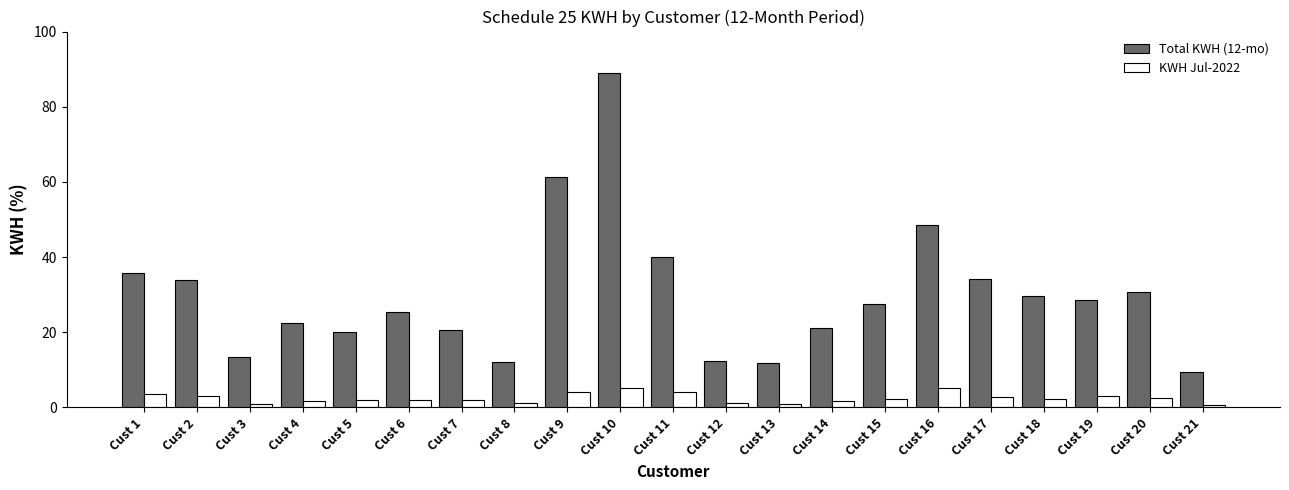

Reading right to left, transcribe all the data shown in this chart.

Total KWH (12-mo): Cust 21=9517630.5	Cust 20=30579355.8	Cust 19=28531001.8	Cust 18=29540588.0	Cust 17=34074547.5	Cust 16=48443473.3	Cust 15=27508981.3	Cust 14=21150934.0	Cust 13=11932623.1	Cust 12=12362727.3	Cust 11=39952751.0	Cust 10=88950730.4	Cust 9=61298573.7	Cust 8=12220070.1	Cust 7=20704695.2	Cust 6=25442128.6	Cust 5=20079819.9	Cust 4=22440435.7	Cust 3=13366623.2	Cust 2=33871889.1	Cust 1=35875406.7
KWH Jul-2022: Cust 21=715818.6	Cust 20=2618775.6	Cust 19=3092532.8	Cust 18=2252556.0	Cust 17=2812998.3	Cust 16=5078423.5	Cust 15=2231182.8	Cust 14=1626755.2	Cust 13=1000721.1	Cust 12=1229254.9	Cust 11=4021673.2	Cust 10=5170571.7	Cust 9=4120636.8	Cust 8=1109087.7	Cust 7=1925037.8	Cust 6=1952676.6	Cust 5=1984929.4	Cust 4=1797020.4	Cust 3=856988.3	Cust 2=2928523.5	Cust 1=3511258.8